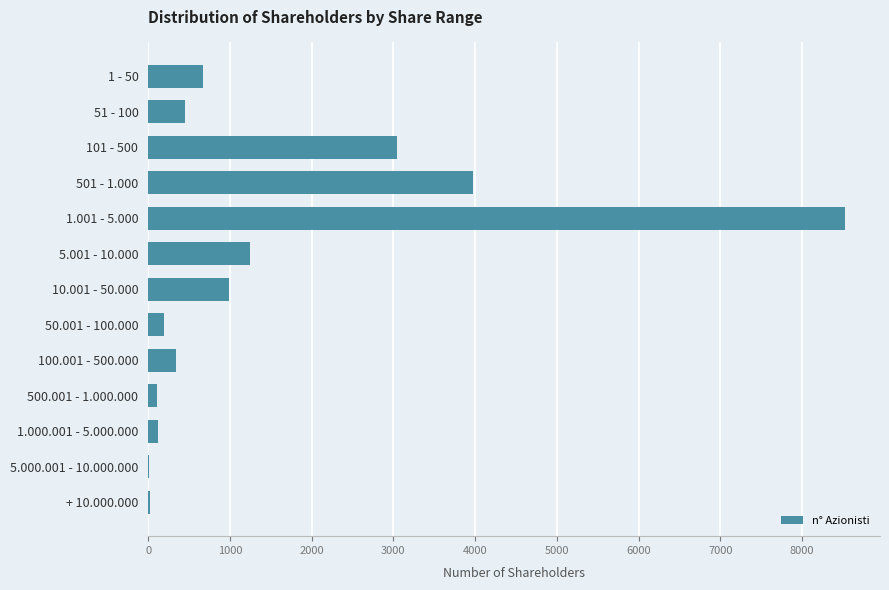

How many data points does each series have?

13